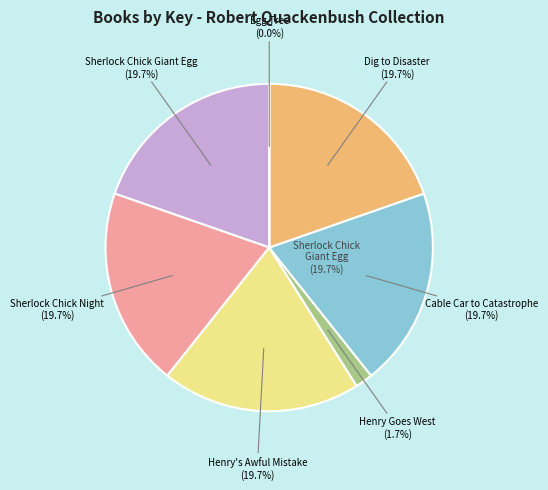

Does Sherlock Chick and the Giant Egg Mystery represent more than half of the total?

No